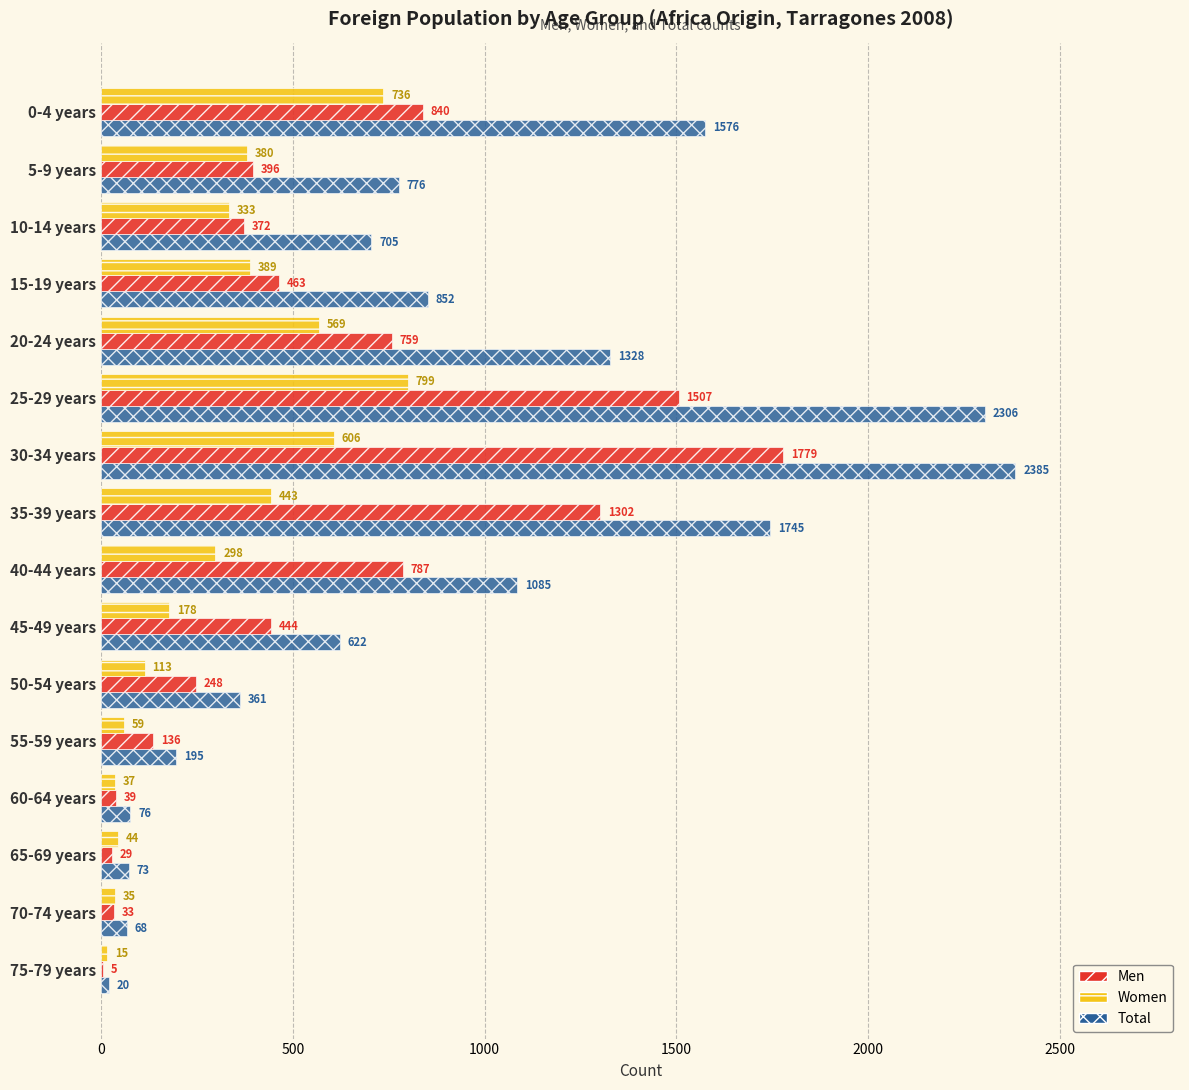

Which category has the highest value in the Women series?

25-29 years